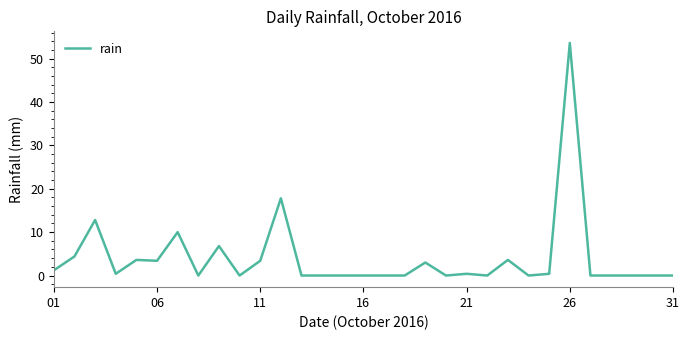

What is the greatest value displayed?

53.6